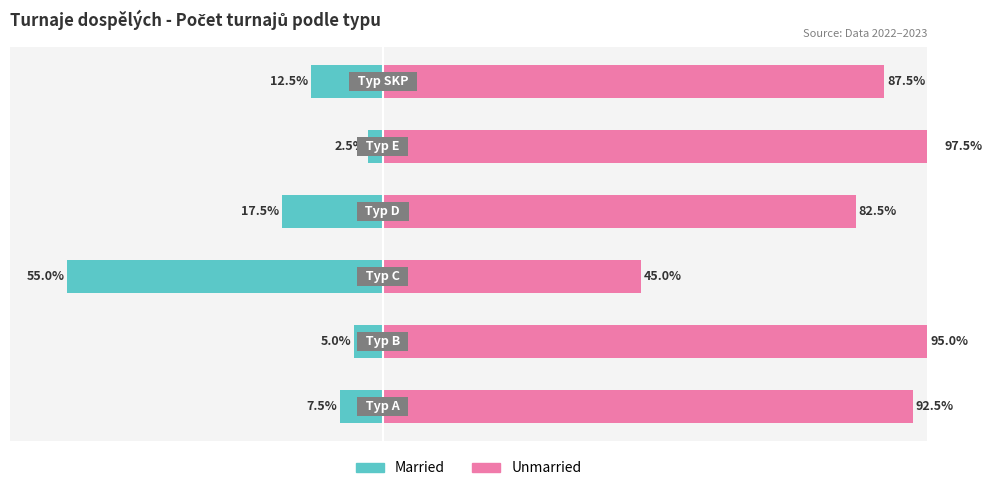

How many categories are shown in the chart?

6